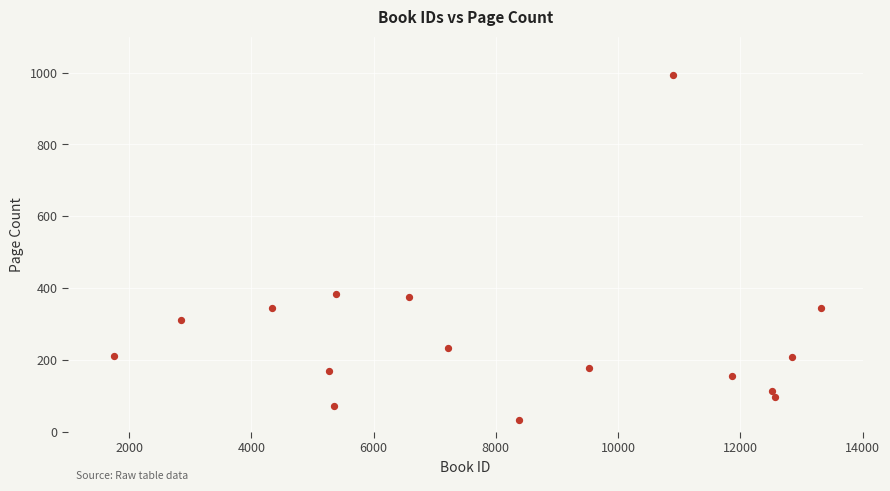

What is the range of Y values (max minus min)?

960